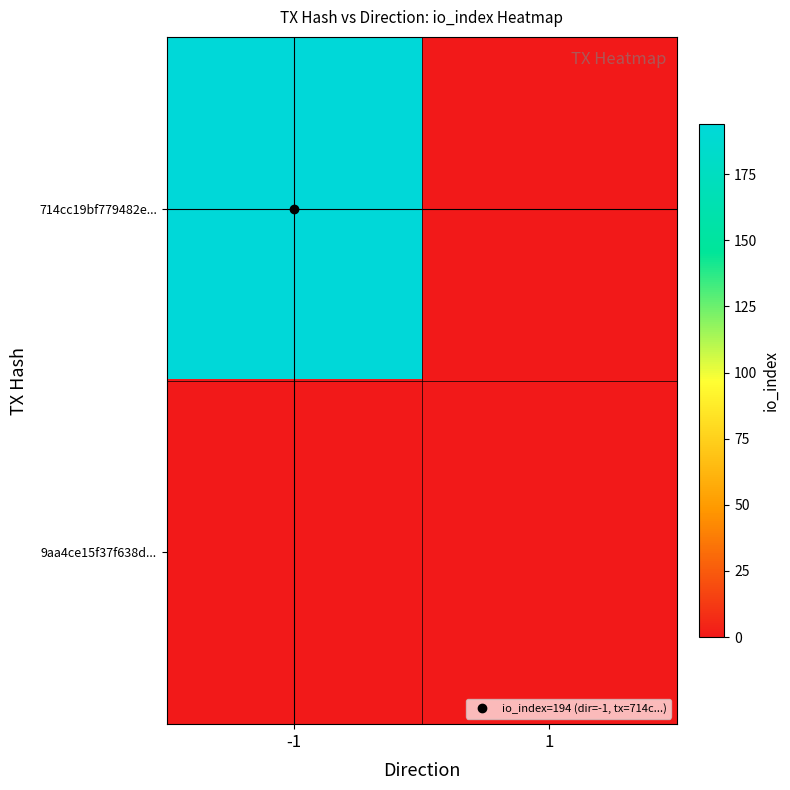

Which series has the widest spread of values?

714cc19bf779482e...